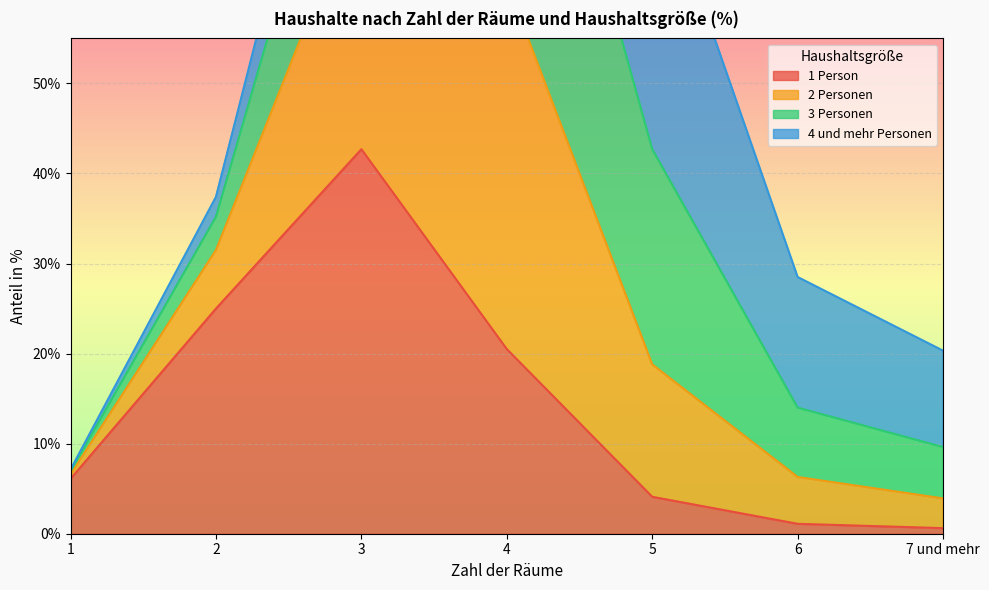

True or false: 1 Person has a value of 20.5 at 4.

True